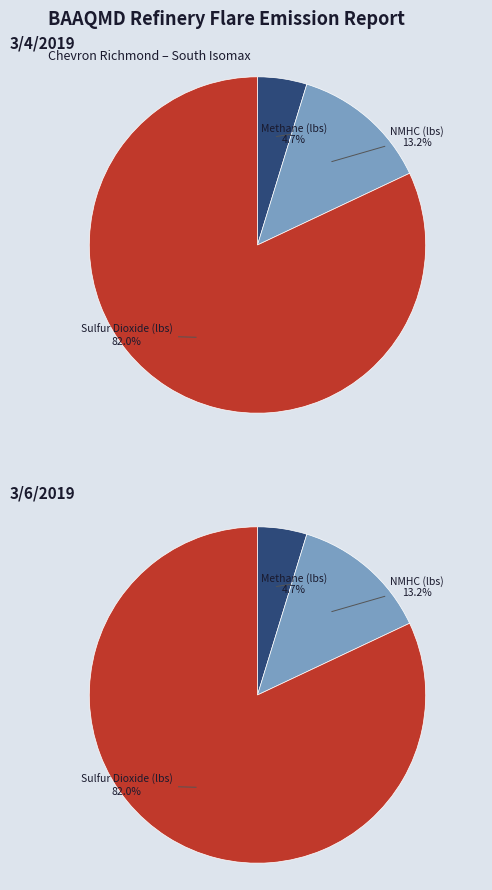

True or false: 3/6/2019 accounts for 99% of the total.

False